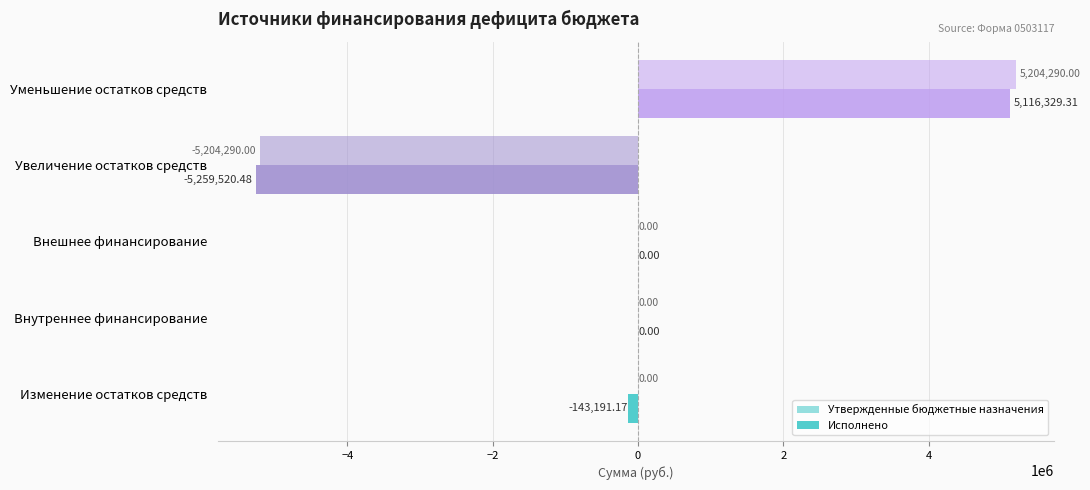

Count the number of data series in this chart.

2